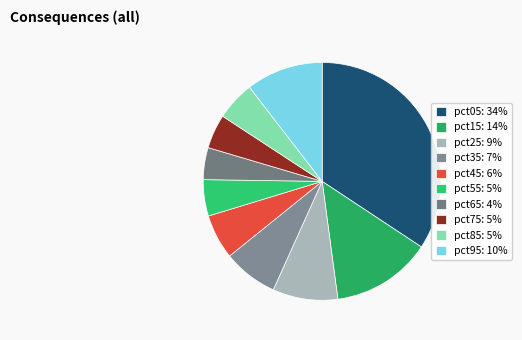

Count the number of slices in the pie.

10